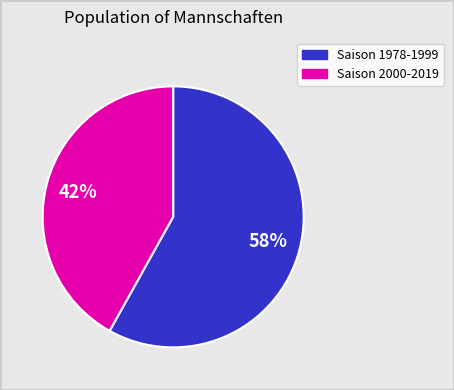

To the nearest percent, what is the difference between the largest and smallest slice percentages?

16%